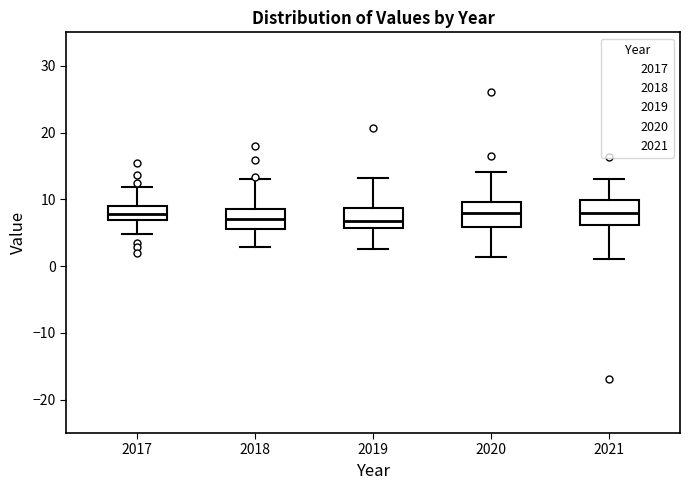

Reading left to right, read every box against the y-axis: the position of its median line, the range the box covers, and the ends of its whiskers. The values are not printed on the chart, so give them approximately, as read against the axis.

2017: median 8, box 7 to 9, whiskers 5 to 12
2018: median 7, box 6 to 9, whiskers 3 to 13
2019: median 7, box 6 to 9, whiskers 3 to 13
2020: median 8, box 6 to 10, whiskers 1 to 14
2021: median 8, box 6 to 10, whiskers 1 to 13